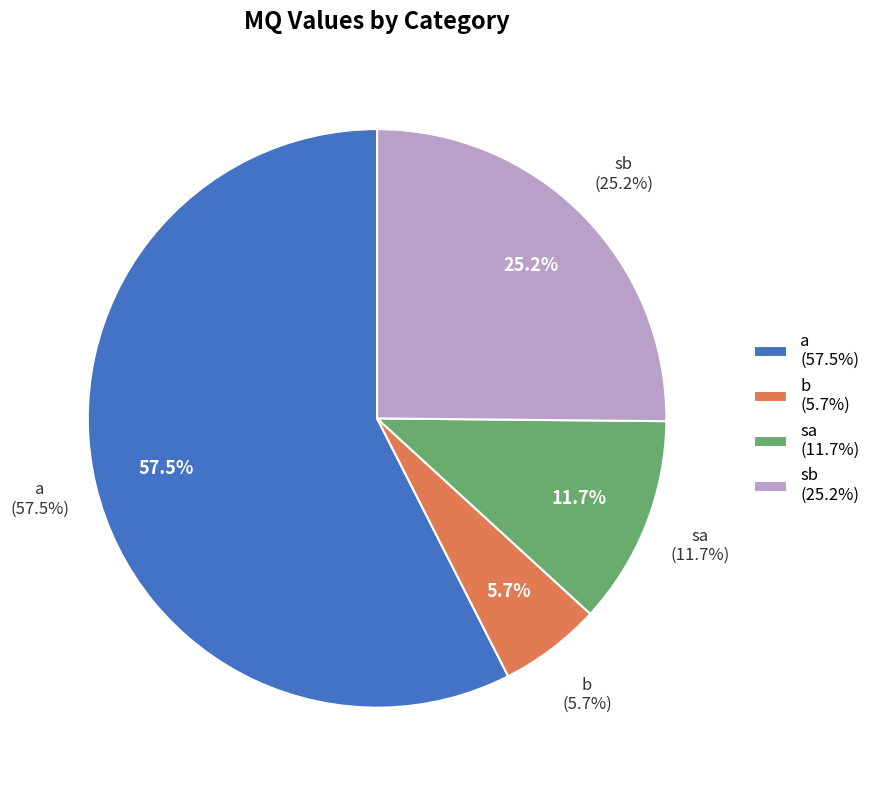

To the nearest percent, what portion does a represent?

57%